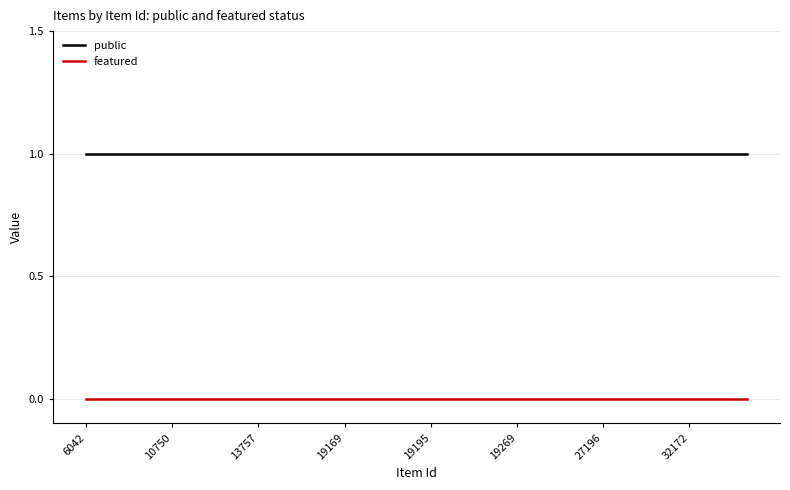

Rank the series by their average value, from highest to lowest.

public, featured